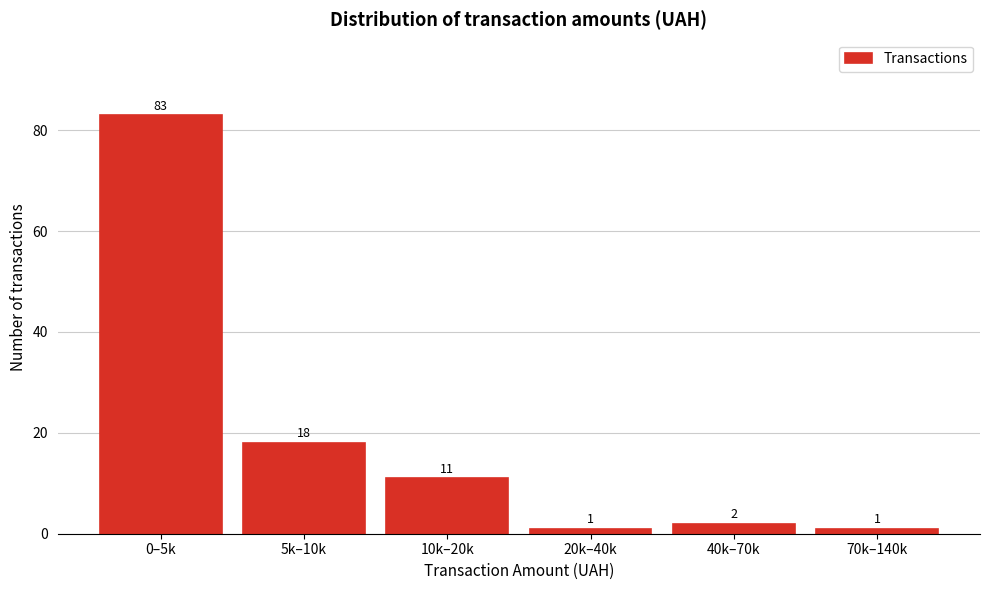

Reading left to right, what are all the values shown in this chart?

0–5k=83	5k–10k=18	10k–20k=11	20k–40k=1	40k–70k=2	70k–140k=1